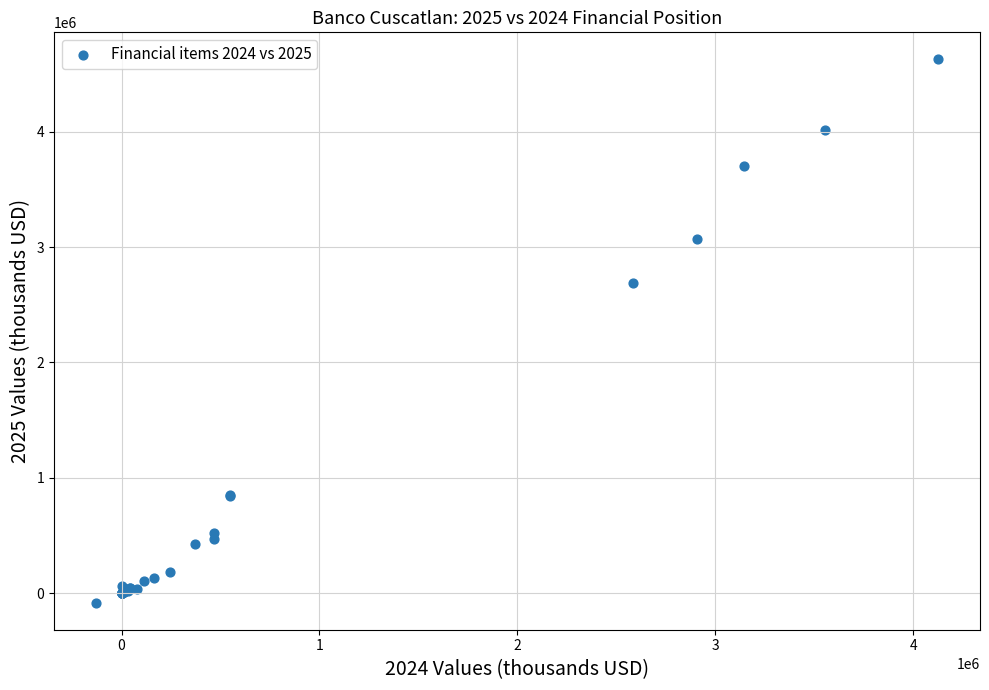

What Y value in the scatter plot is closest to 2271827?

2683986.7